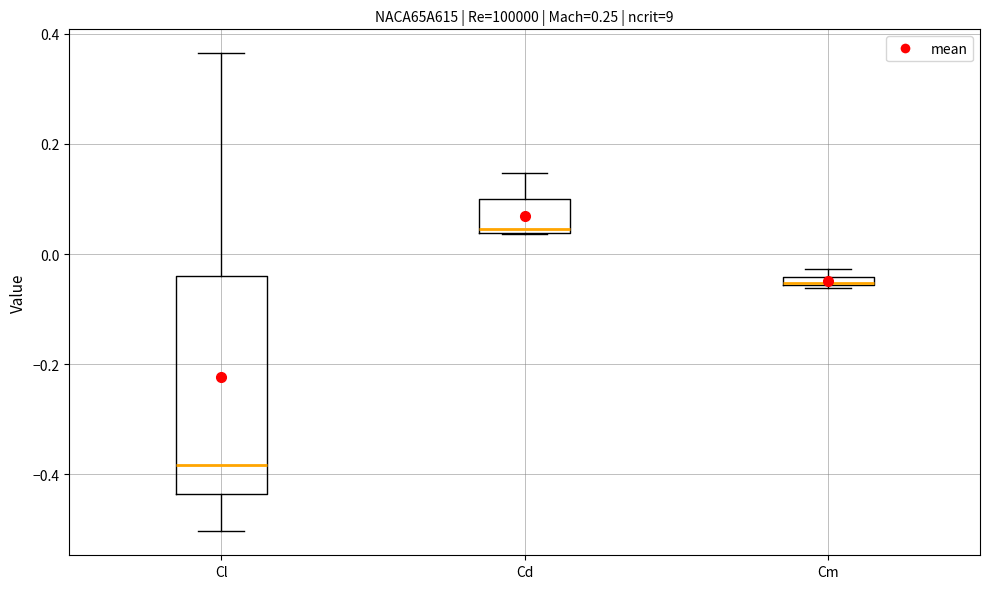

Where is the upper edge of the box for Cl on the y-axis? The values are not printed on the chart, so give them approximately, as read against the axis.

-0.04